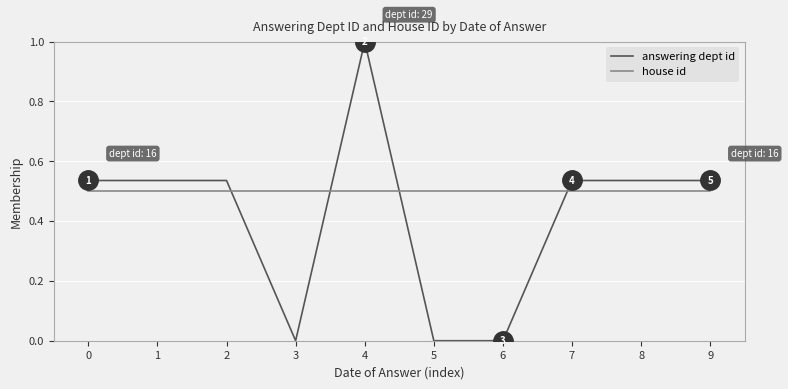

What is the maximum value shown in the chart?

1.0